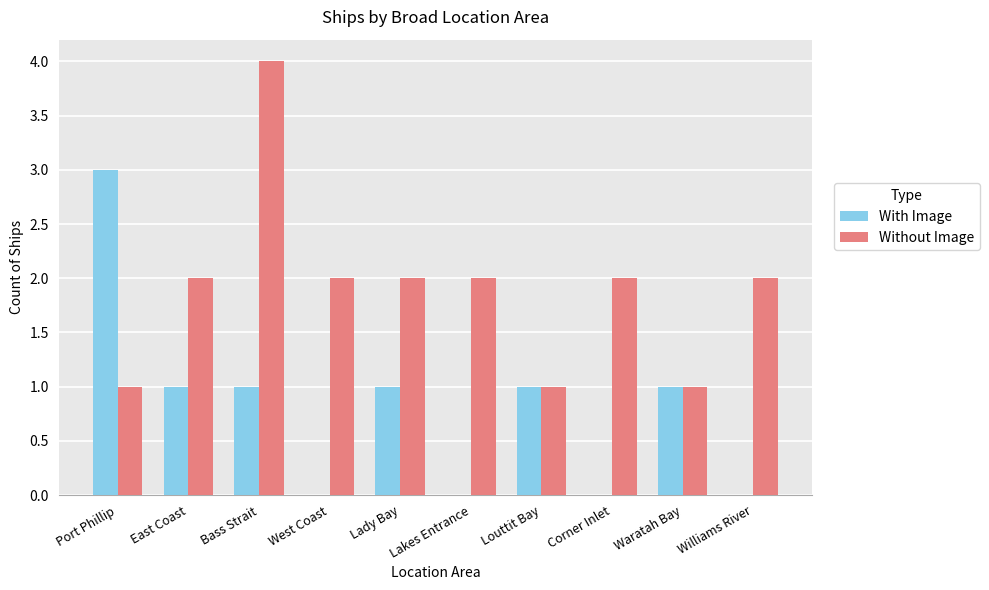

How many categories are shown in the chart?

10